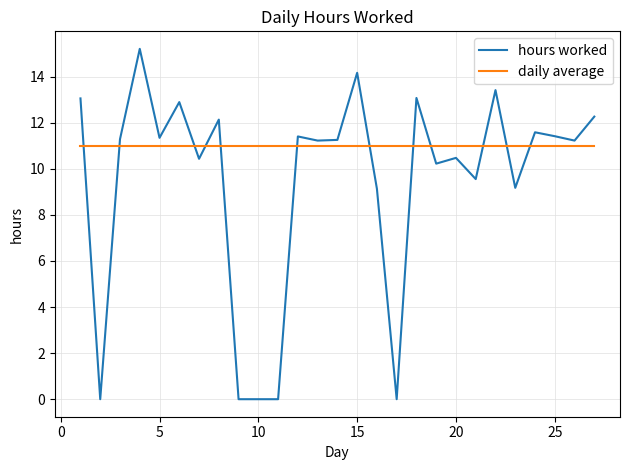

What is the highest value of the daily average series?

11.0